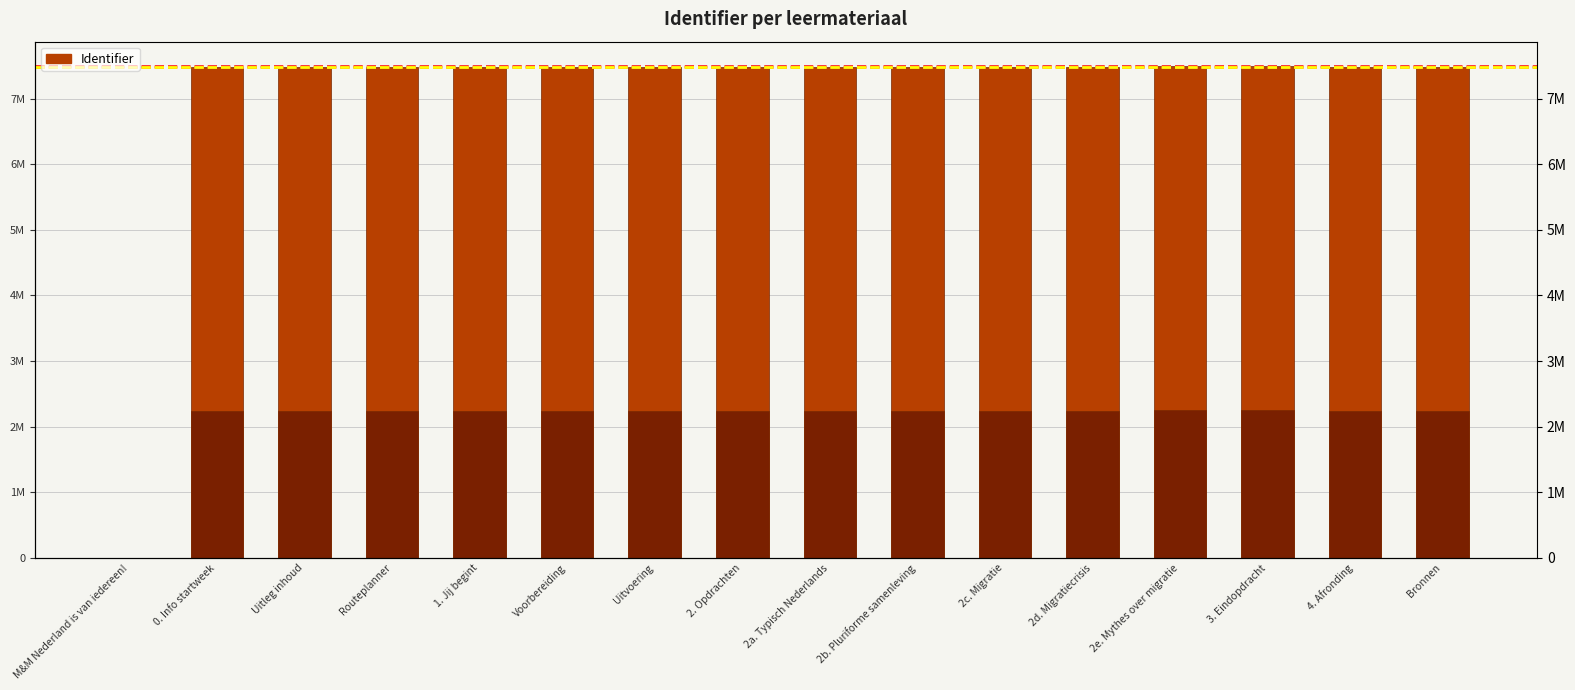

How many data points does each series have?

16